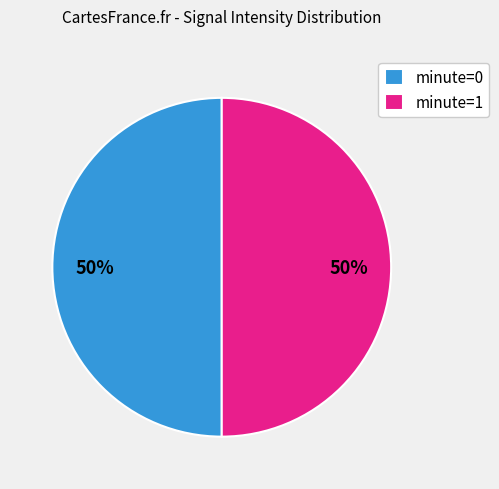

What percentage is the minute=1 slice, to the nearest percent?

50%